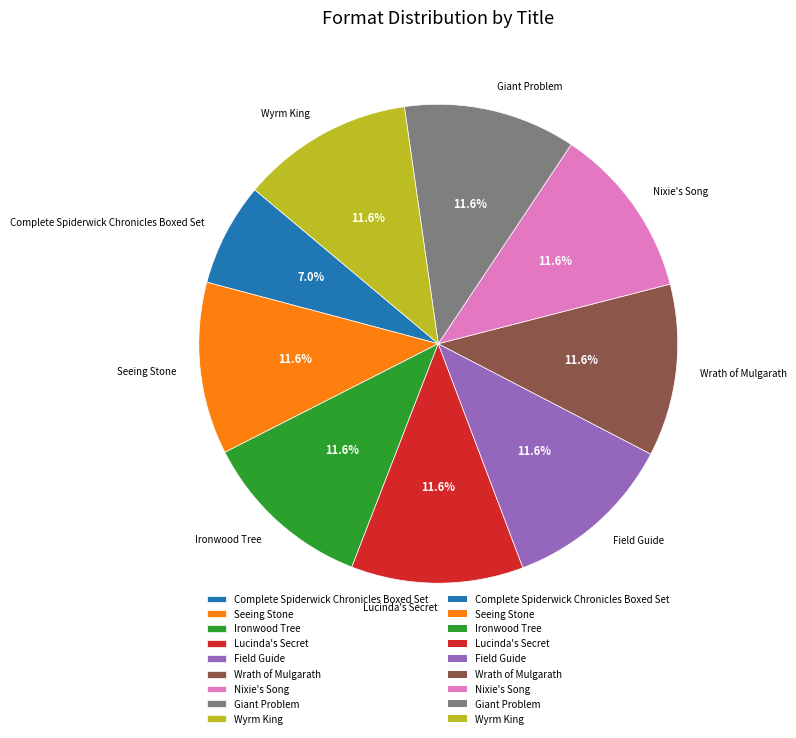

Which category has the smallest portion of the pie?

Complete Spiderwick Chronicles Boxed Set